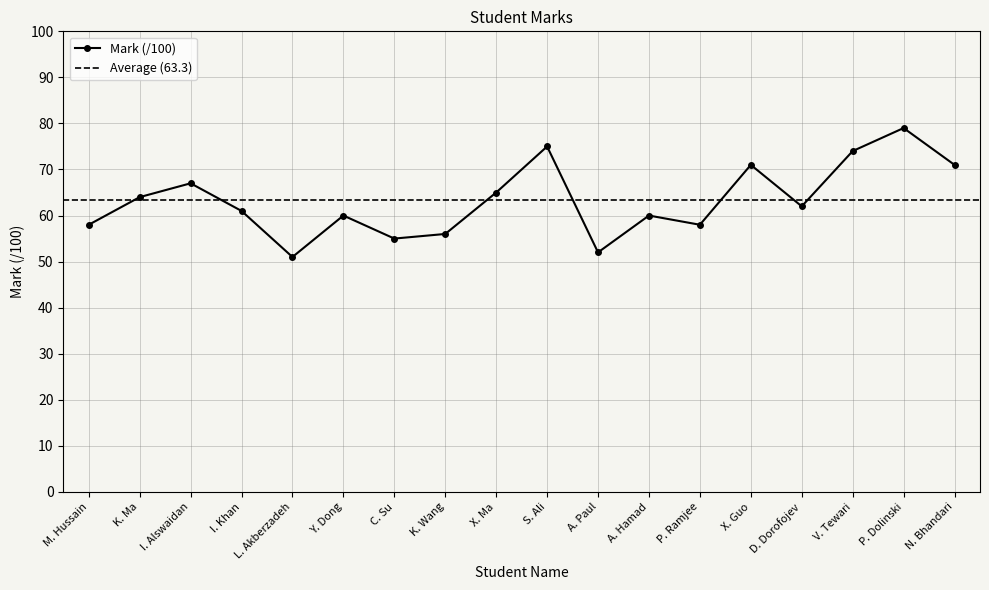

How many data points does each series have?

18